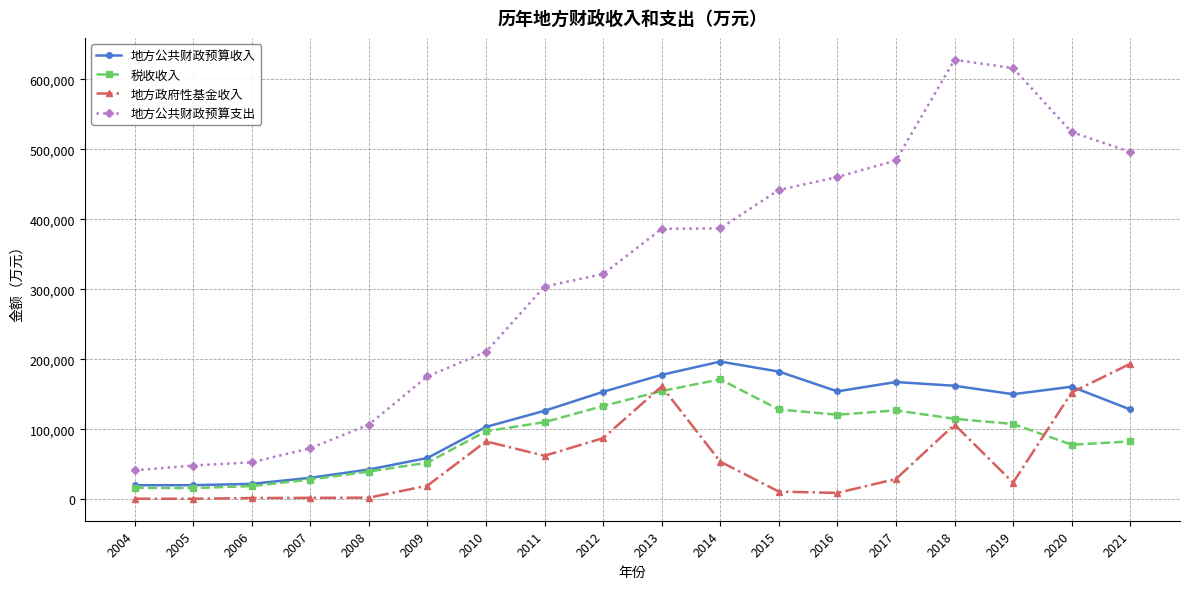

What are all the series names shown in the legend?

地方公共财政预算收入, 税收收入, 地方政府性基金收入, 地方公共财政预算支出